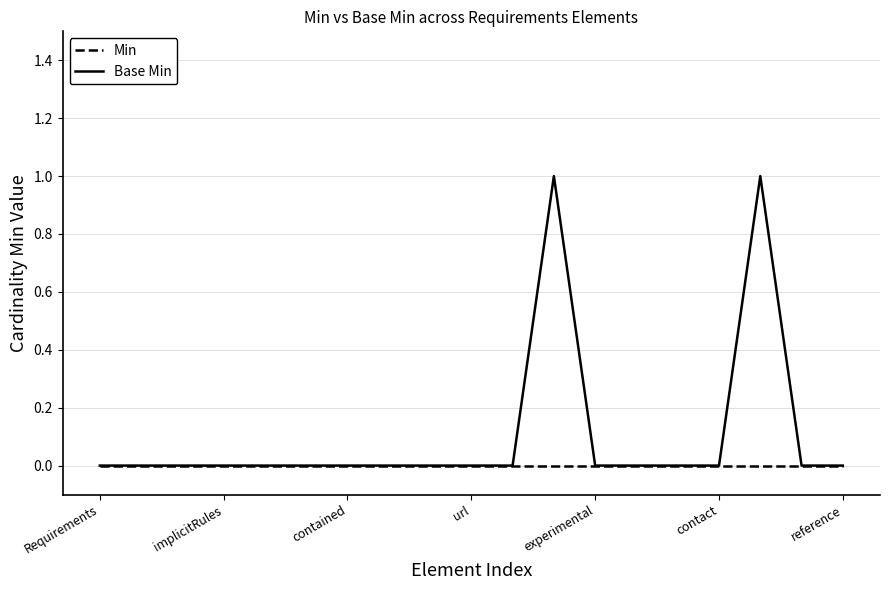

Reading right to left, transcribe all the data shown in this chart.

Min: 0	0	0	0	0	0	0	0	0	0	0	0	0	0	0	0	0	0	0
Base Min: 0	0	1	0	0	0	0	1	0	0	0	0	0	0	0	0	0	0	0